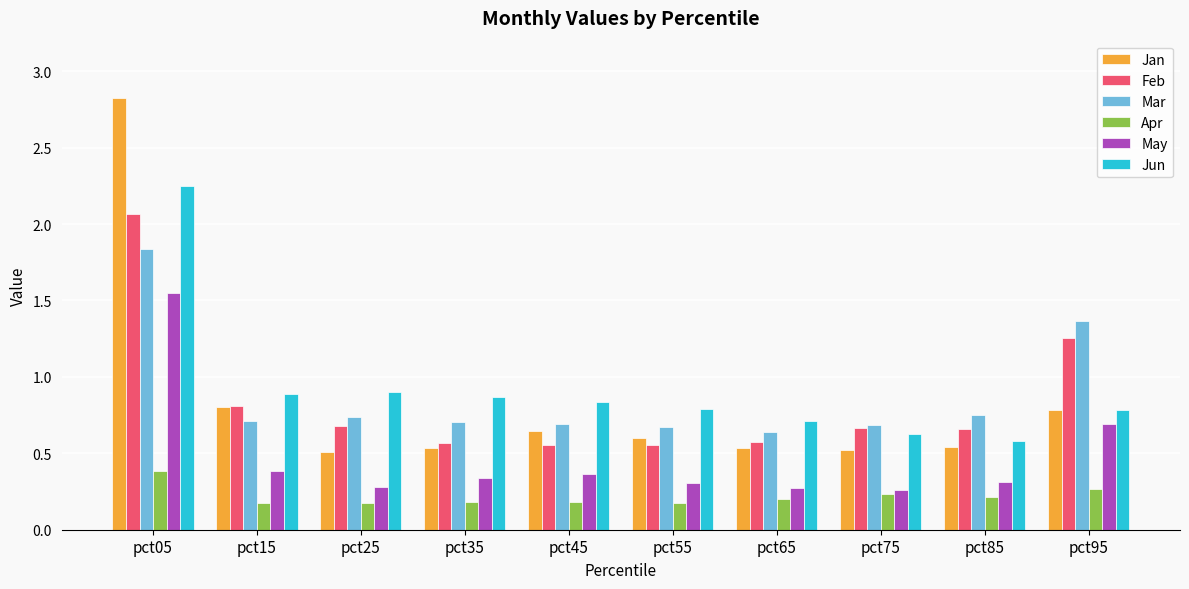

Which series changed the most between pct65 and pct95?

Mar